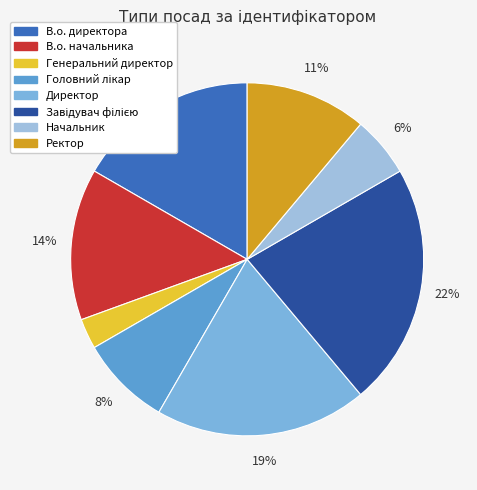

Approximately how many times larger is the value at Генеральний директор compared to Директор?

0.1